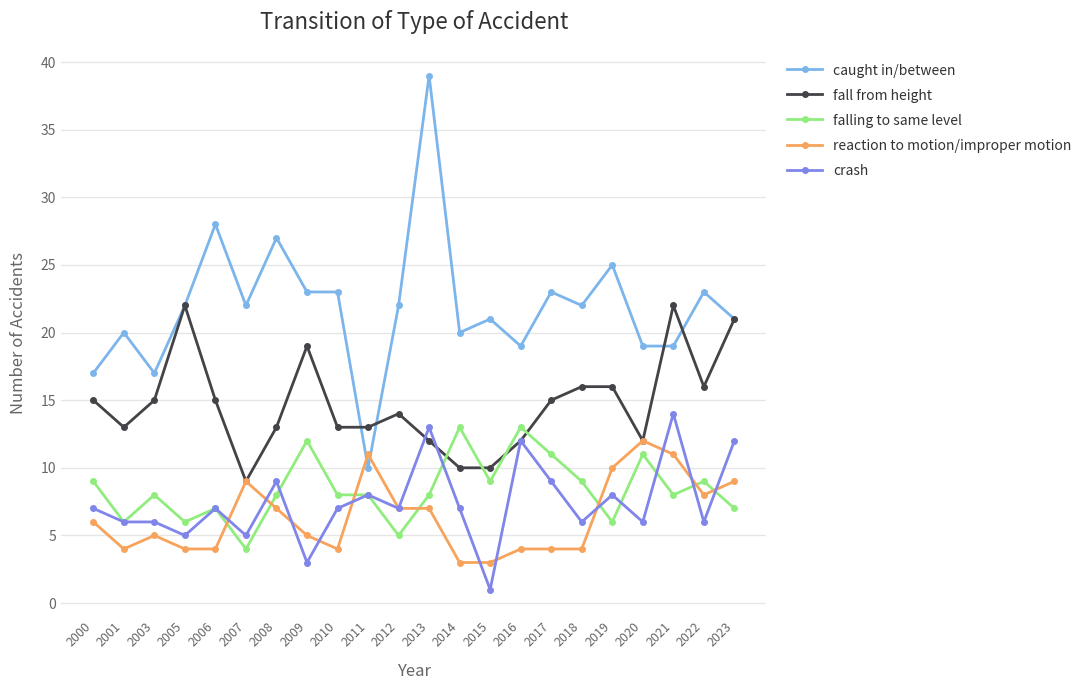

At which category is the sum across all series the highest?

2013